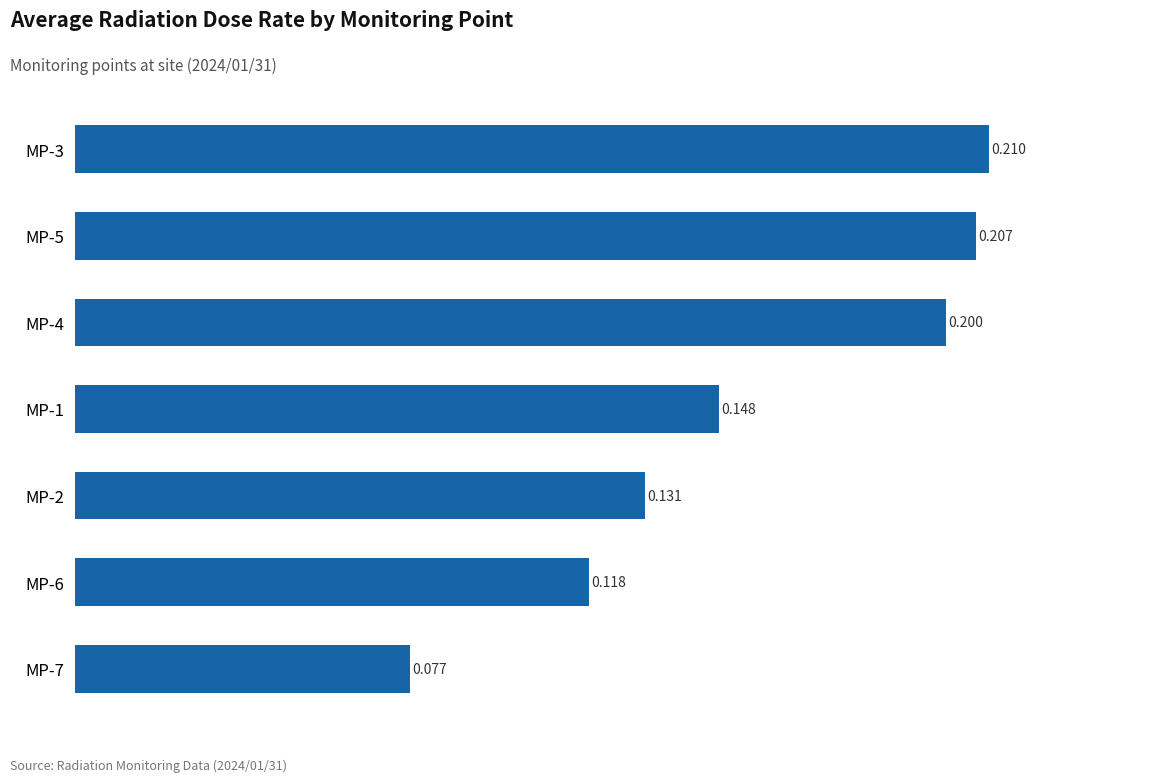

What is the sum of all values?

1.1